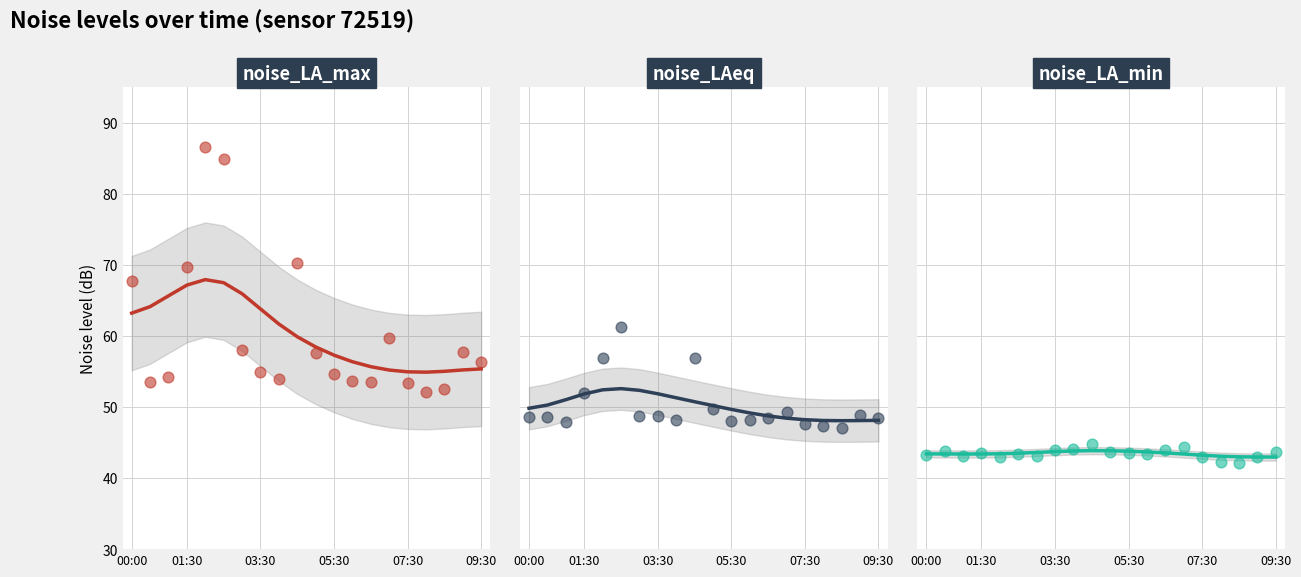

At how many categories does at least one series exceed 77?

2